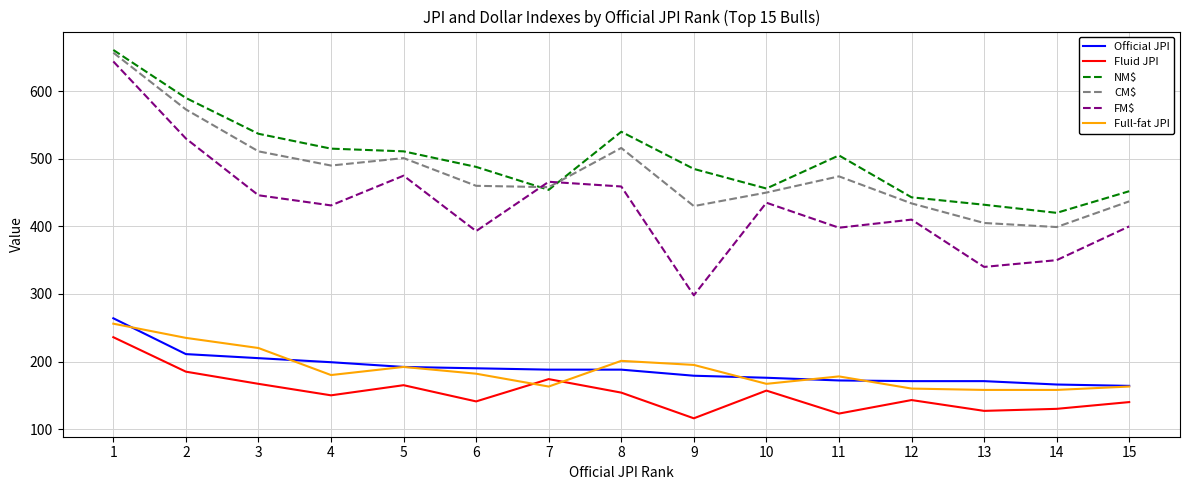

True or false: NM$ has more than 0 points higher than both neighbors.

True